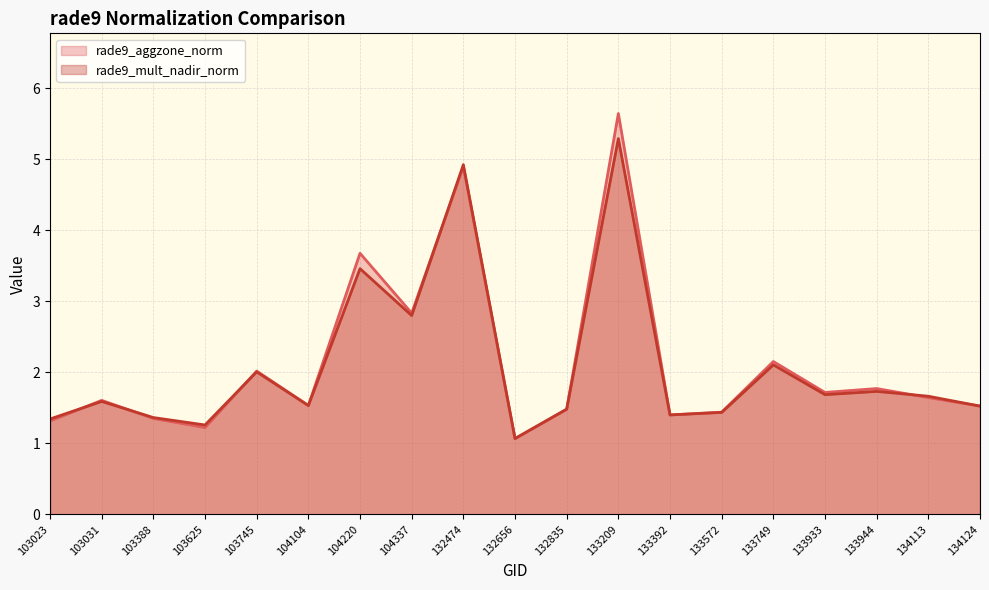

At which category does rade9_mult_nadir_norm (line) reach its first local peak?

103031